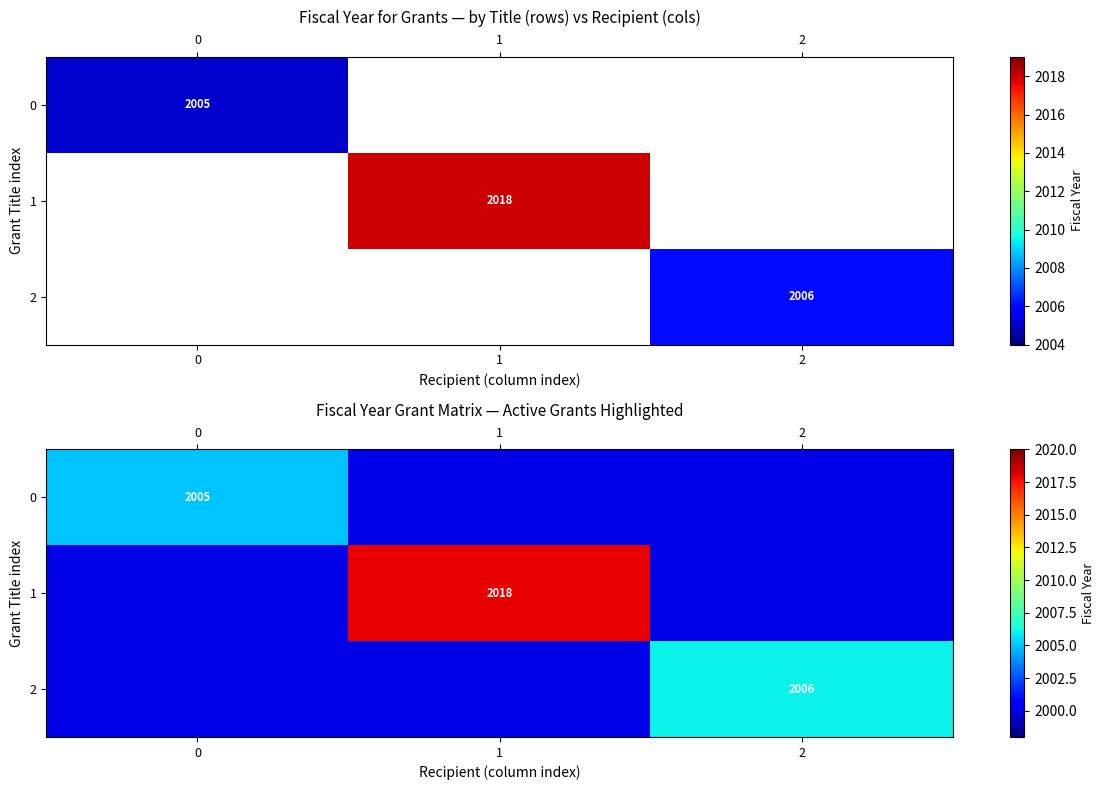

Between 0 and 2, which series saw the biggest shift?

2